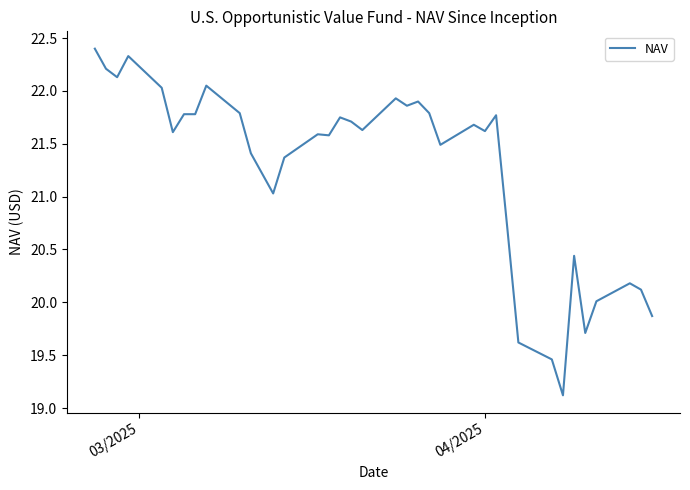

What is the maximum value shown in the chart?

22.4